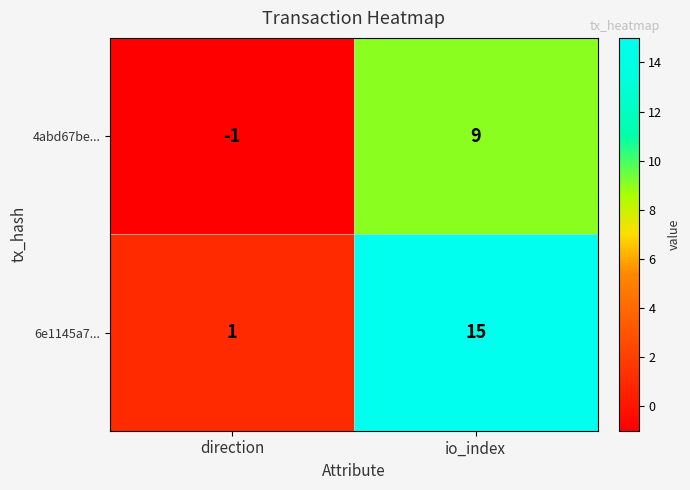

True or false: 4abd67be... has a value of 13 at io_index.

False